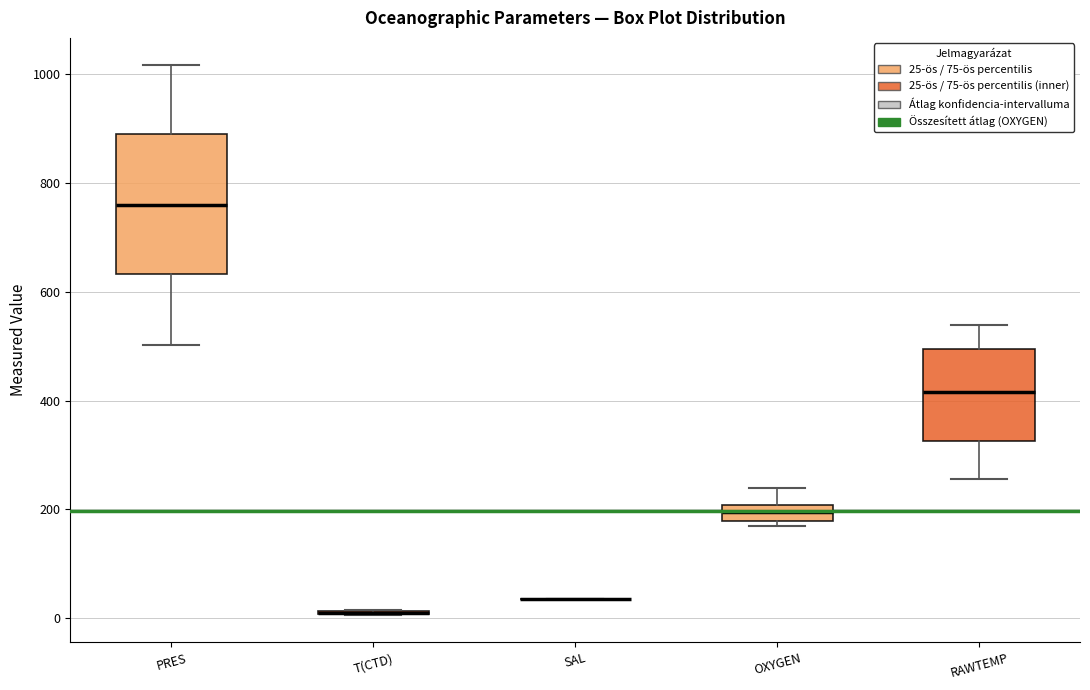

Reading left to right, transcribe this box plot: for each box, give where its median line is, the range the box spans, and where its two whiskers end, as read against the y-axis. The values are not printed on the chart, so give them approximately, as read against the axis.

PRES: median 760, box 640 to 880, whiskers 500 to 1020
T(CTD): box collapsed to a line at 20, whiskers 0 to 20
SAL: box collapsed to a line at 40, whiskers 40 to 40
OXYGEN: median 200 (inside the box), box 180 to 200, whiskers 160 to 240
RAWTEMP: median 420, box 320 to 500, whiskers 260 to 540